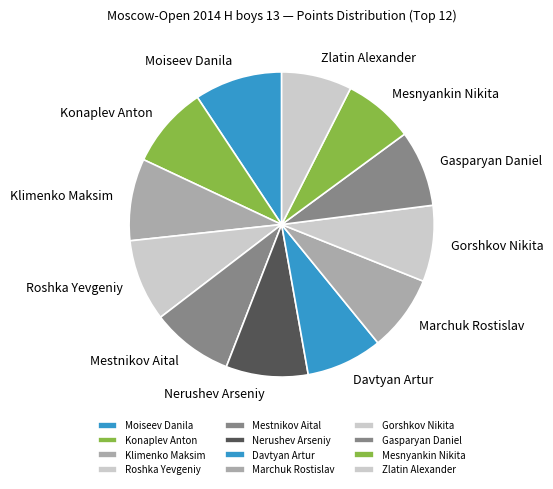

Between Konaplev Anton and Davtyan Artur, which is larger?

Konaplev Anton